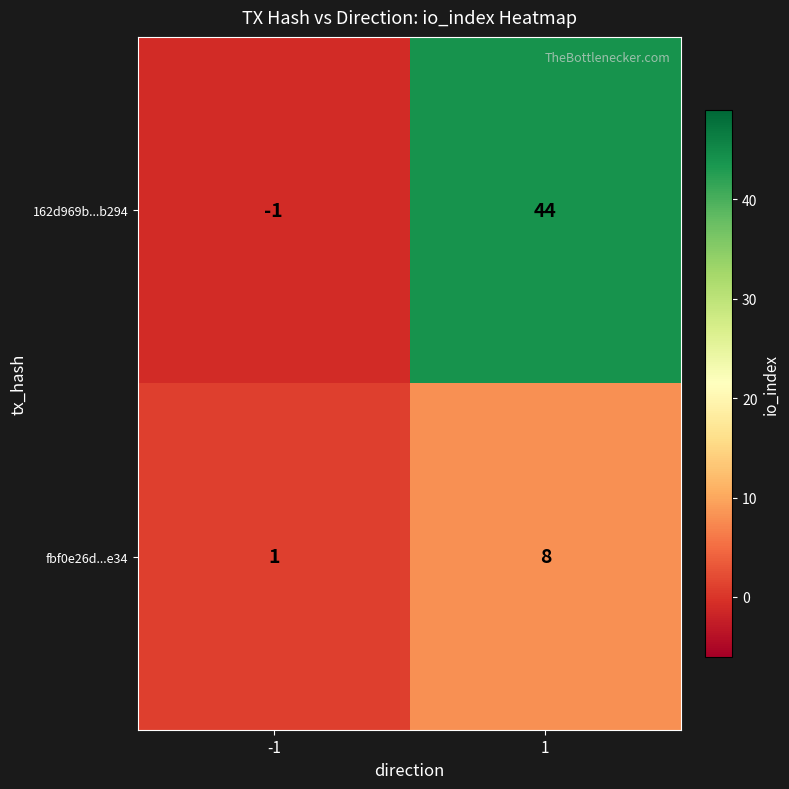

At 1, list the series in order from largest to smallest.

162d969b...b294, fbf0e26d...e34